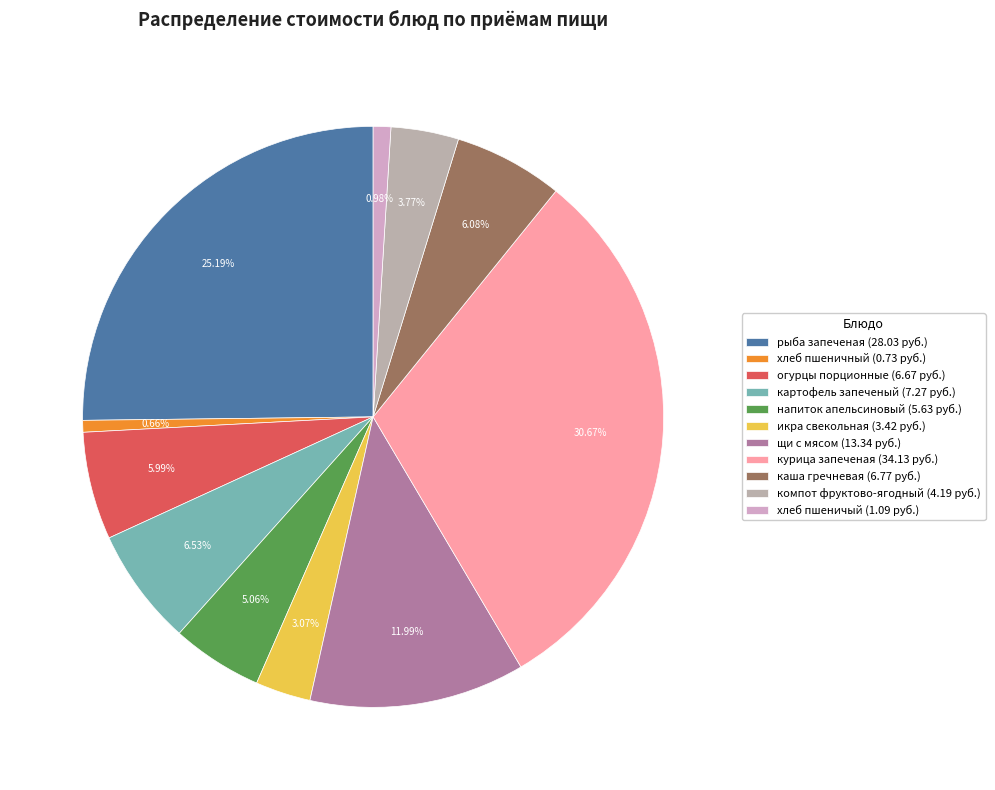

How many slices are in this pie chart?

11